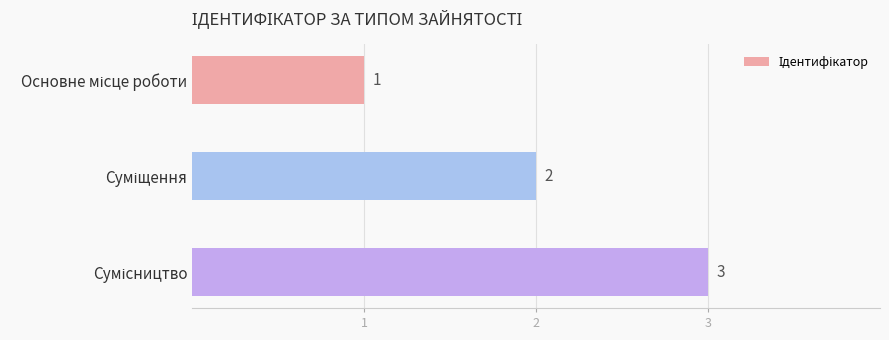

What is the value of the 3rd bar from the top?

3